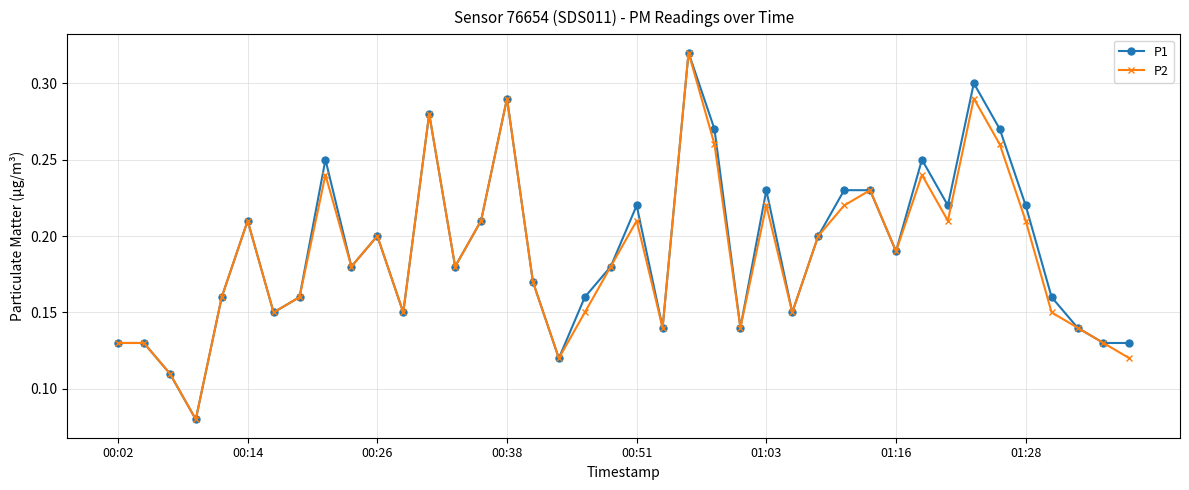

True or false: P2 has more than 1 interior local peaks.

True